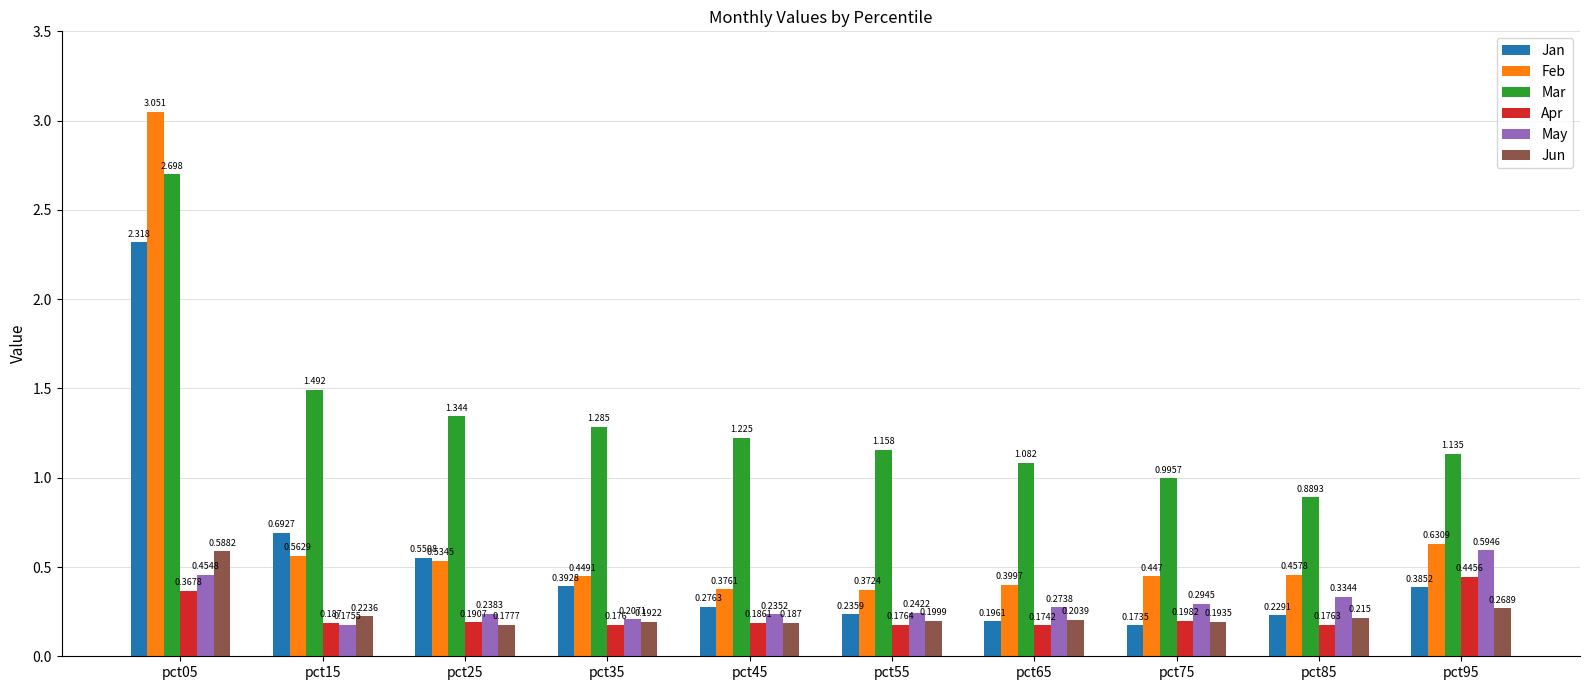

How many bars are there in total?

60